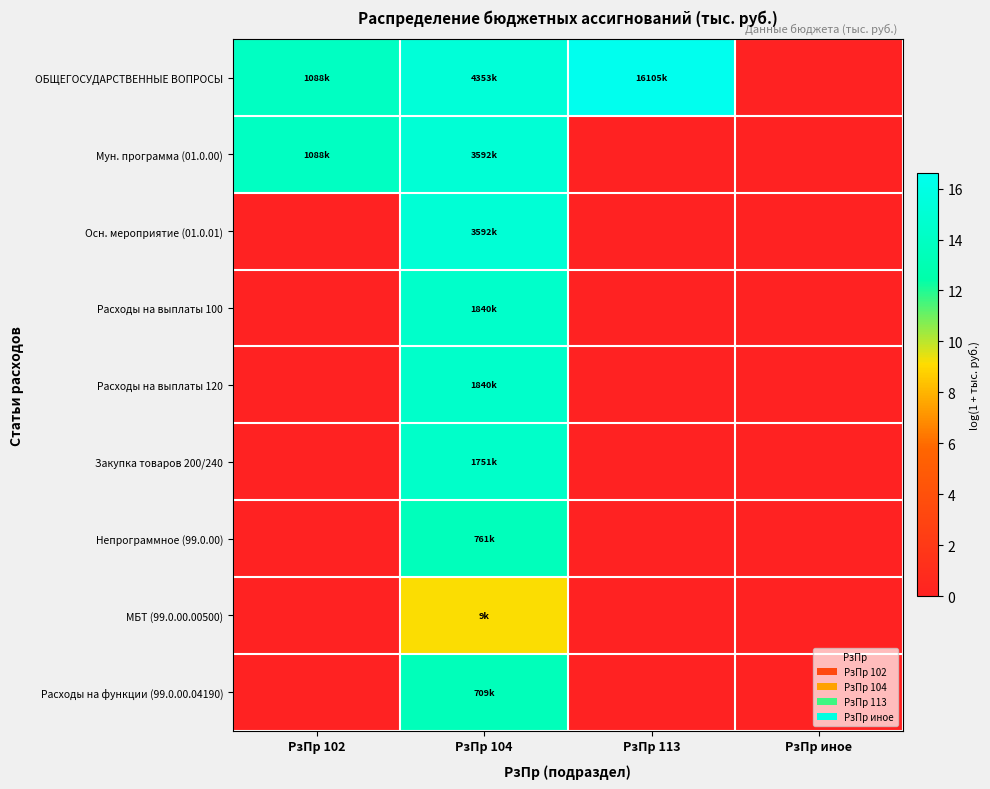

Rank the series by their maximum value, from lowest to highest.

МБТ (99.0.00.00500), Расходы на функции (99.0.00.04190), Непрограммное (99.0.00), Закупка товаров 200/240, Расходы на выплаты 100, Расходы на выплаты 120, Мун. программа (01.0.00), Осн. мероприятие (01.0.01), ОБЩЕГОСУДАРСТВЕННЫЕ ВОПРОСЫ